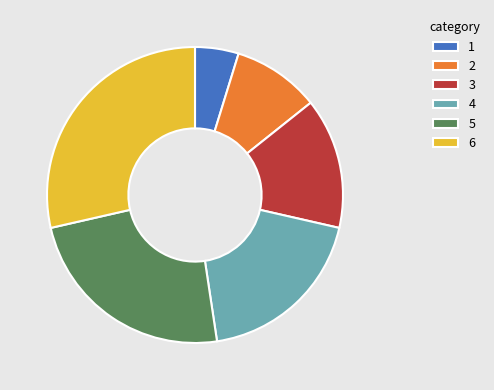

Which has a higher value, 4 or 1?

4